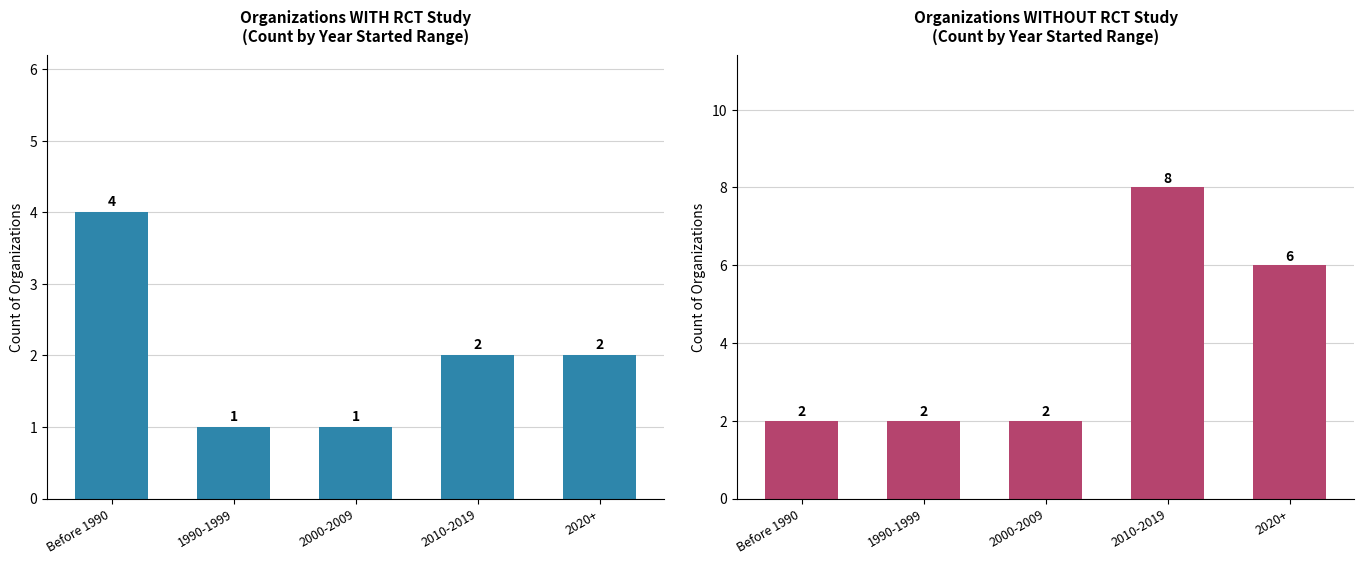

What is the label of the 1st bar from the left?

Before 1990